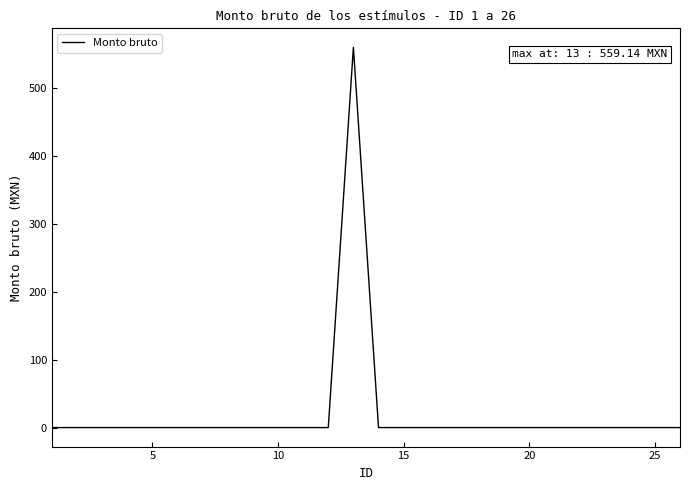

What is the average value?

21.5